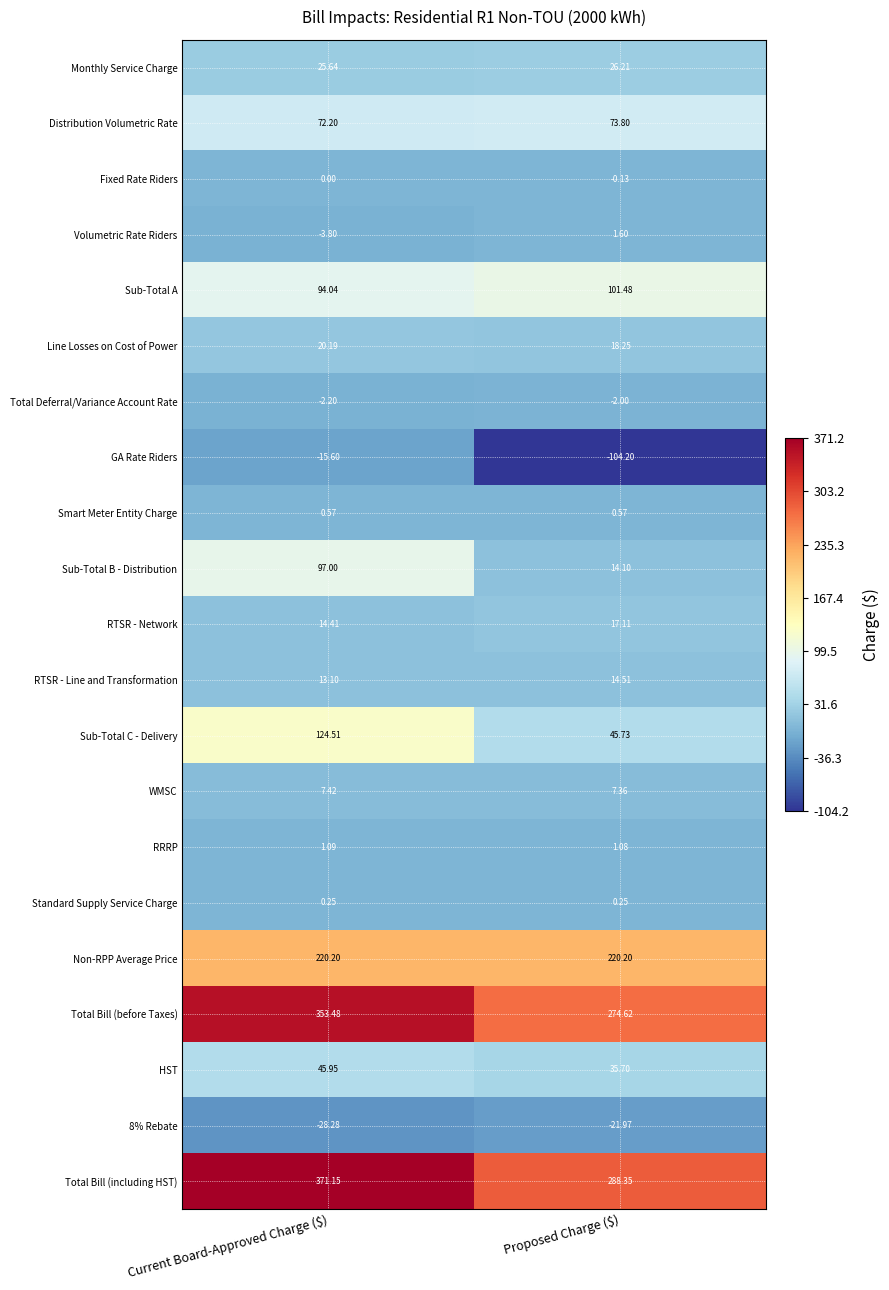

Which series has the largest total across all categories?

Total Bill (including HST)